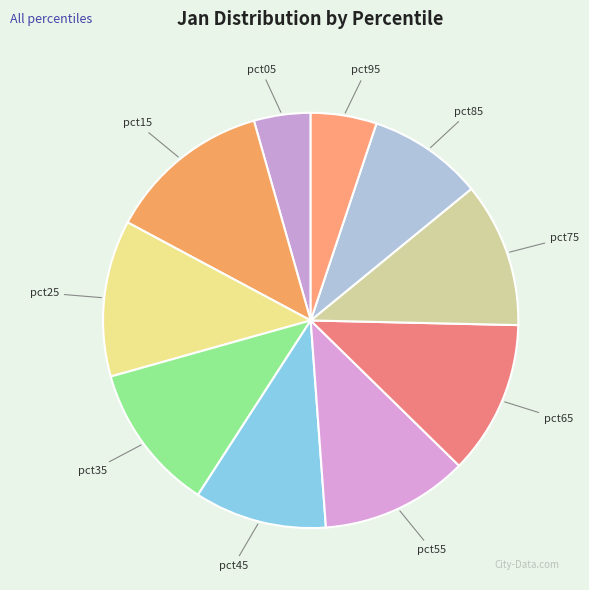

What is the smallest slice in the pie chart?

pct05